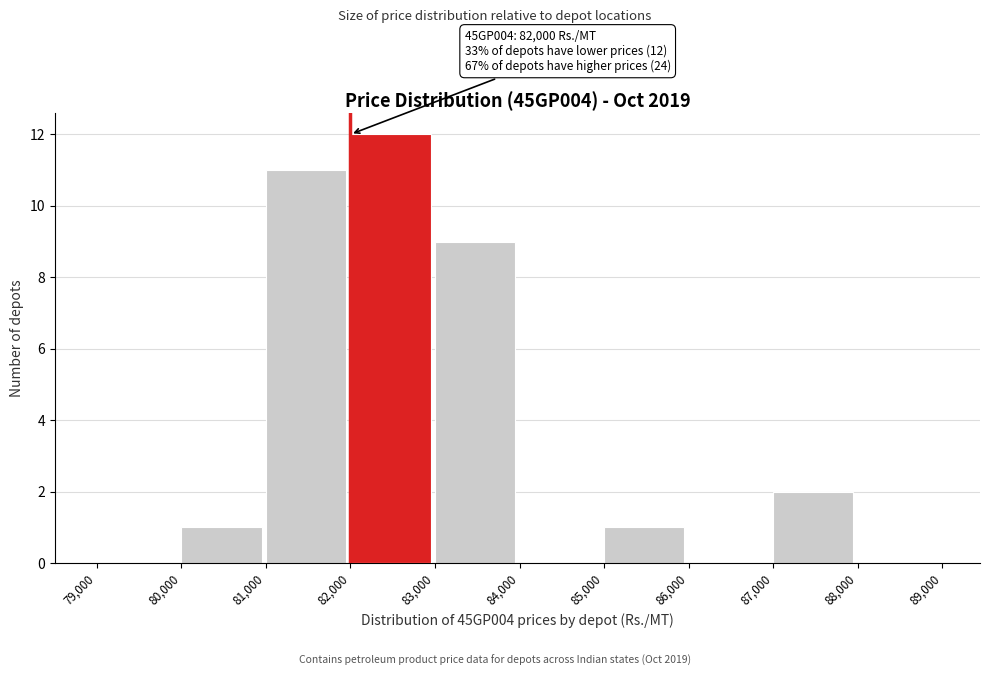

Over which range of the x-axis is the bar tallest?

82,000 to 83,000